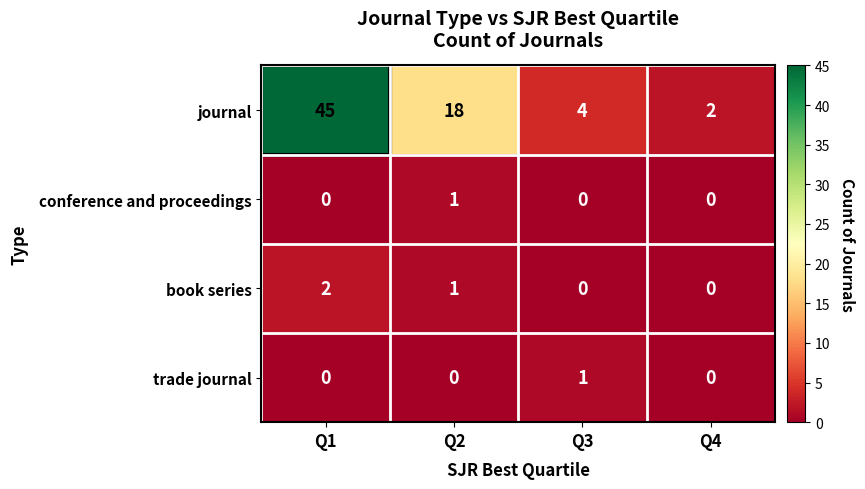

The value of conference and proceedings at Q1 is -1. True or false?

False